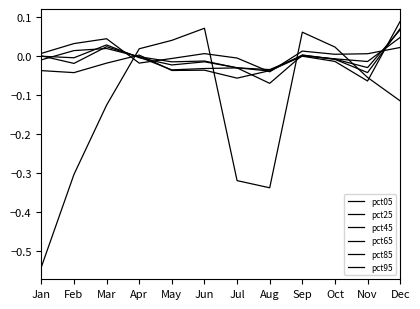

At which category does pct25 reach its first local peak?

Mar